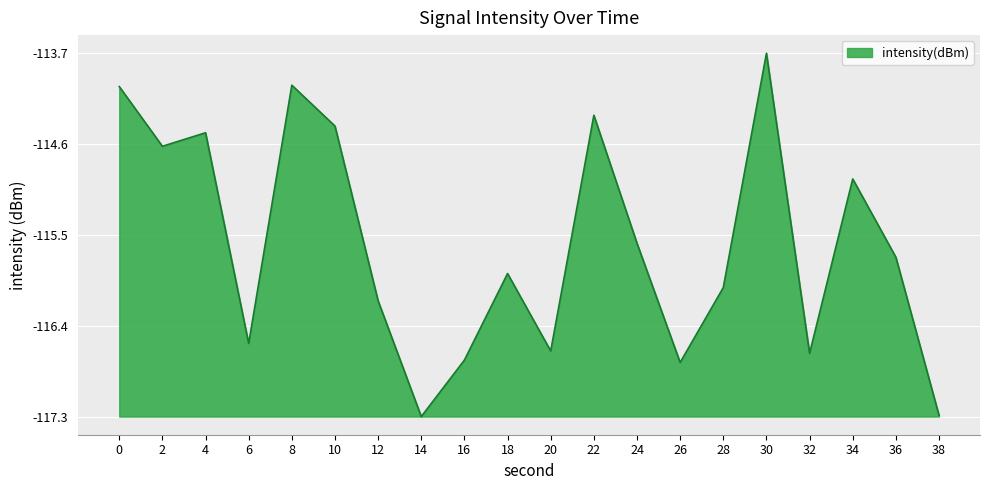

At which category does the data reach its first local peak?

4